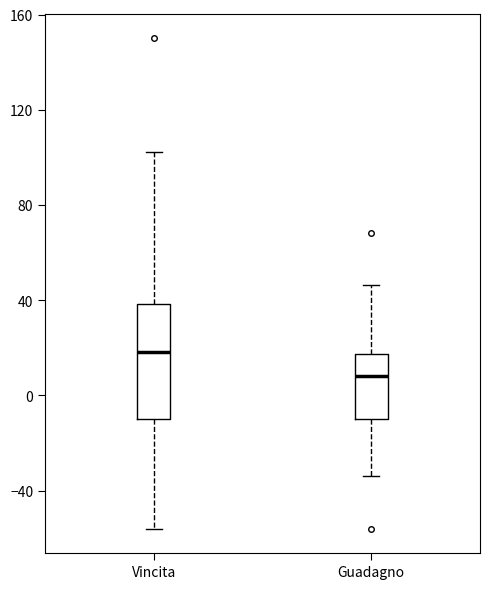

Where is the lower edge of the box for Vincita on the y-axis? The values are not printed on the chart, so give them approximately, as read against the axis.

-10